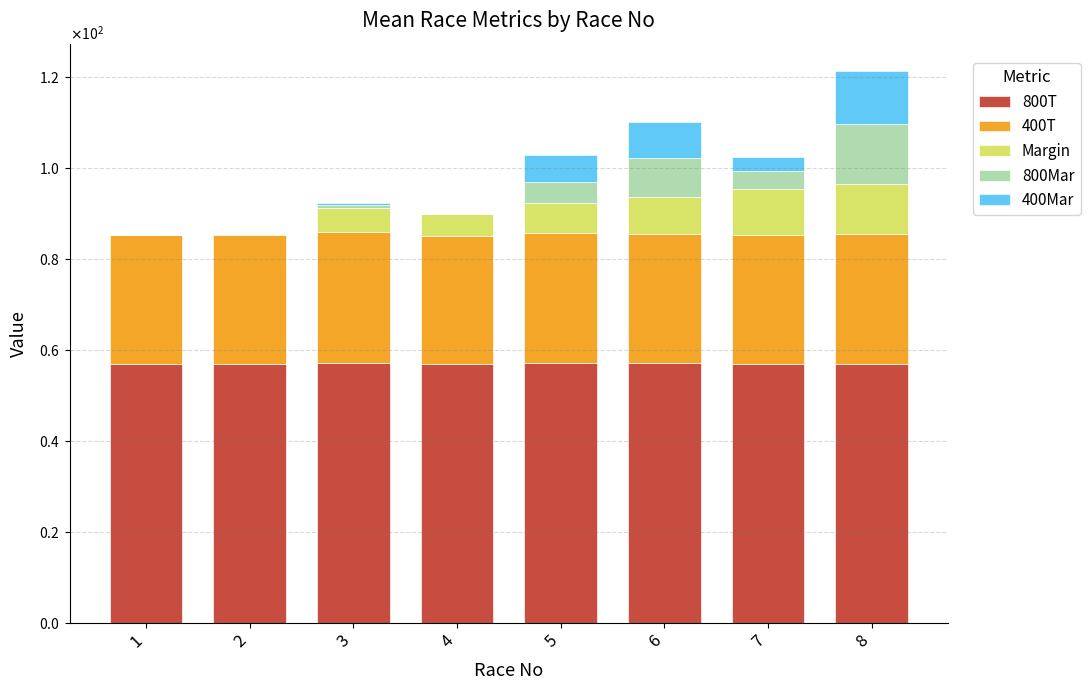

What are all the series names shown in the legend?

800T, 400T, Margin, 800Mar, 400Mar